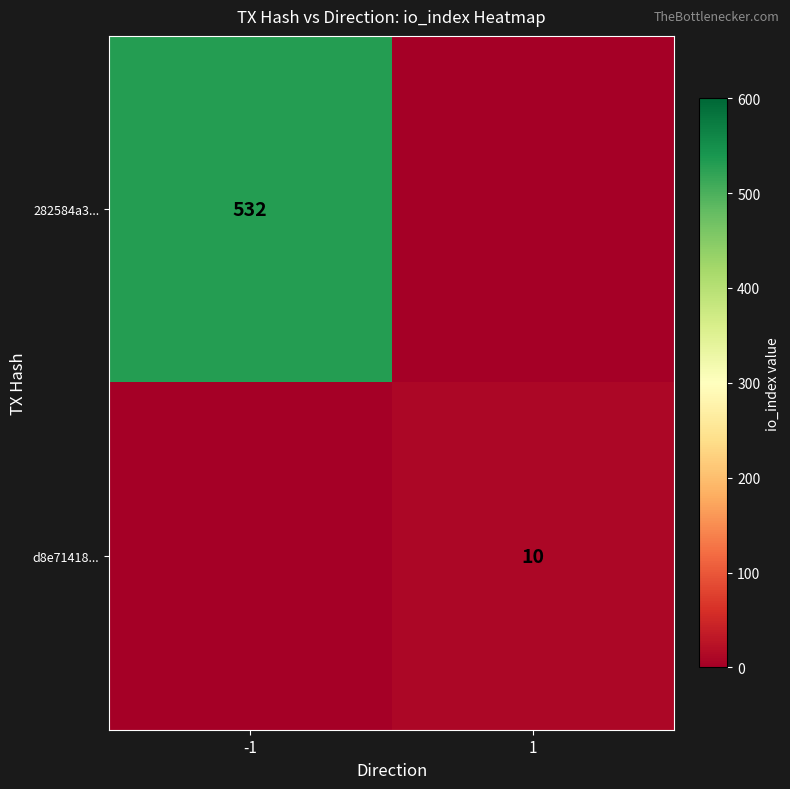

Is it true that d8e71418... equals 3 at 1?

False